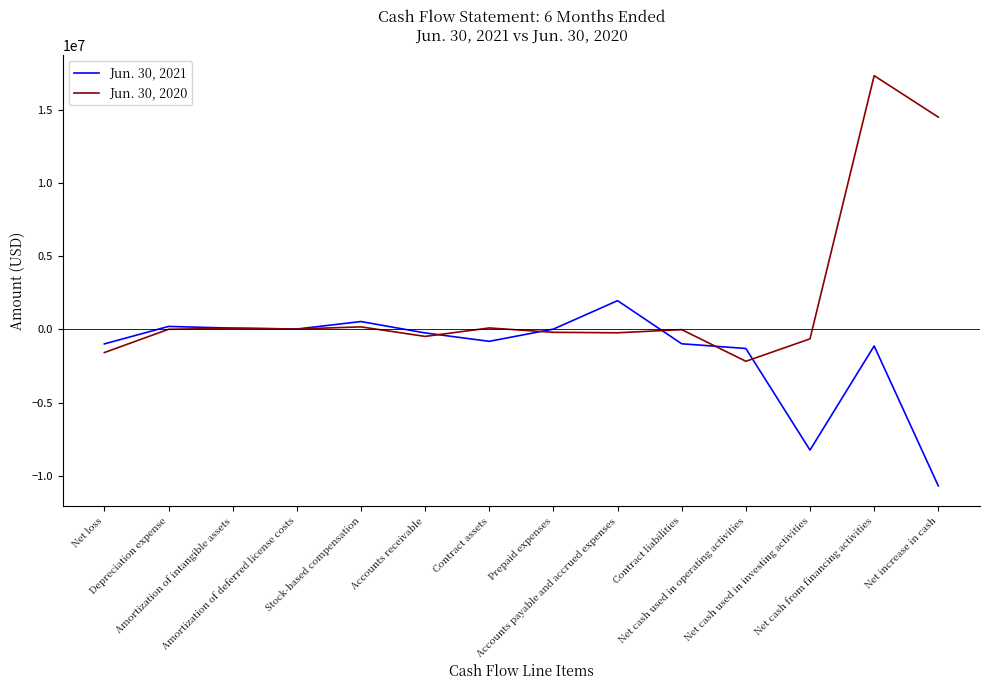

List the series in order of their overall mean, lowest first.

Jun. 30, 2021, Jun. 30, 2020